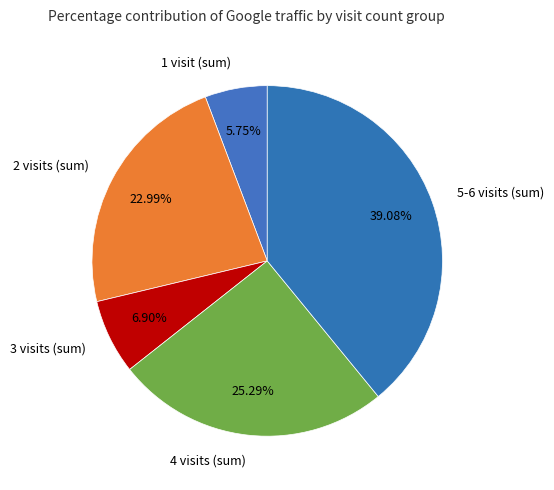

Combined, do 4 visits (sum) and 5-6 visits (sum) account for over 50%?

Yes